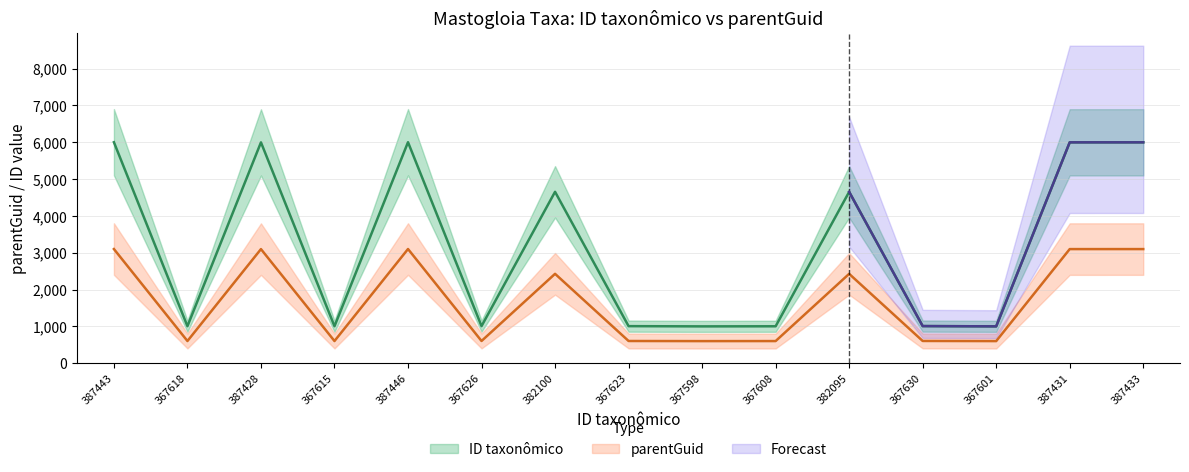

What is the approximate value at 367630?

1008.1